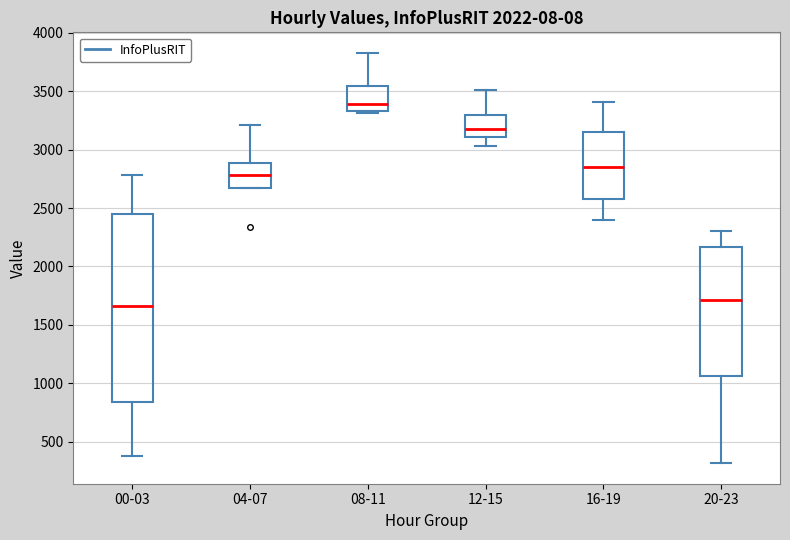

Which box has the highest median line?

08-11